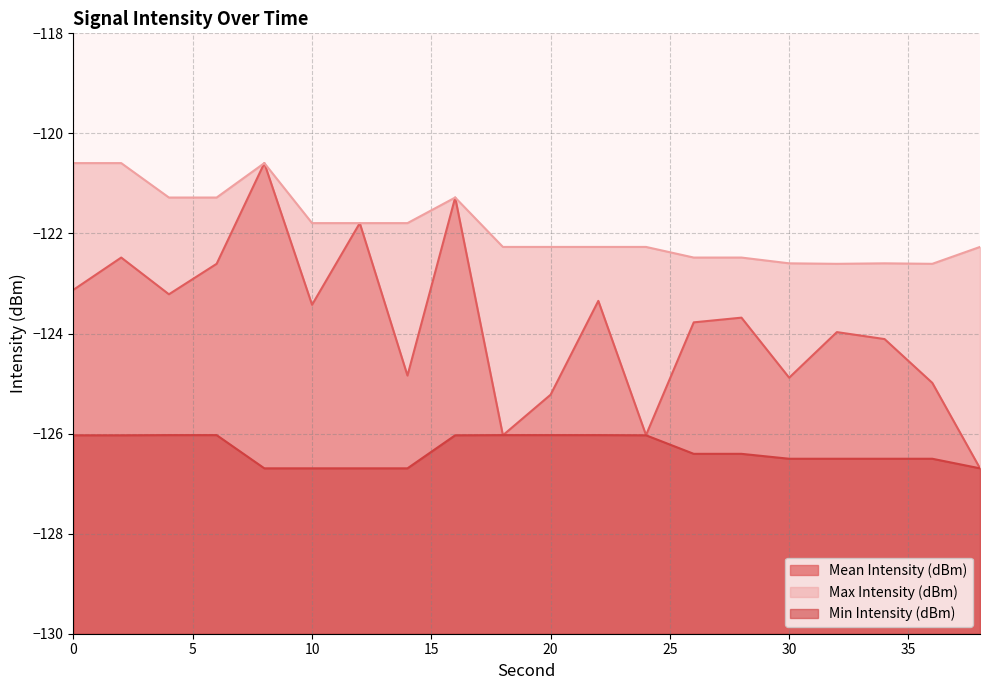

What is the total value across all series at 2?

-369.1